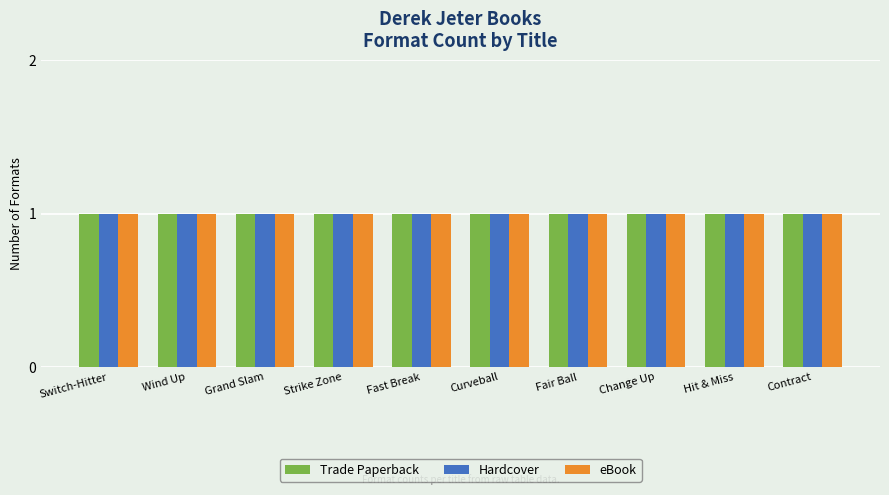

Does the chart contain stacked bars?

No